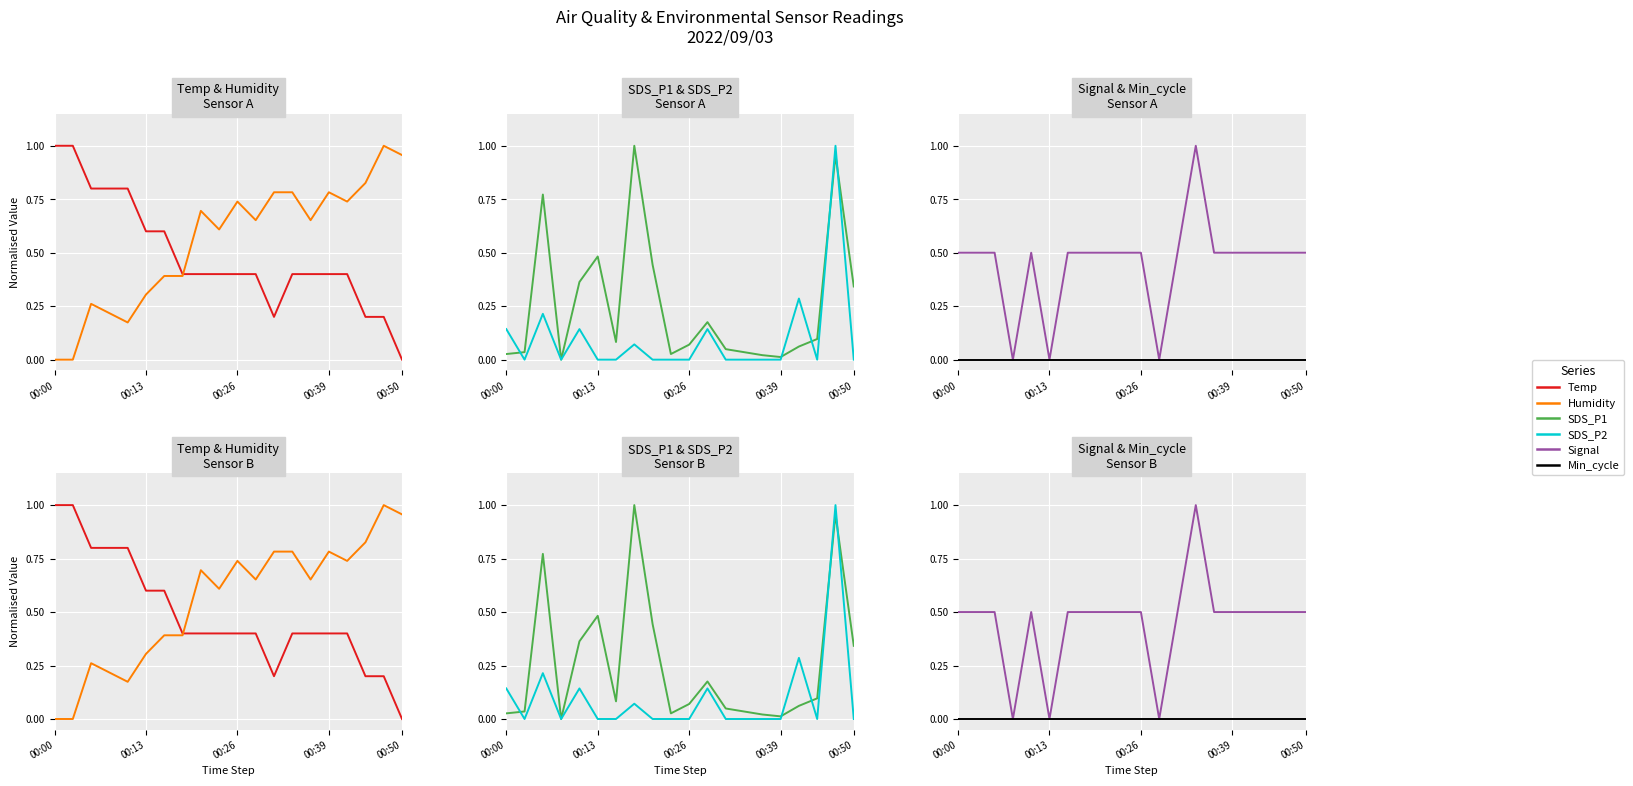

How many times do SDS_P1 and SDS_P2 cross each other?

5